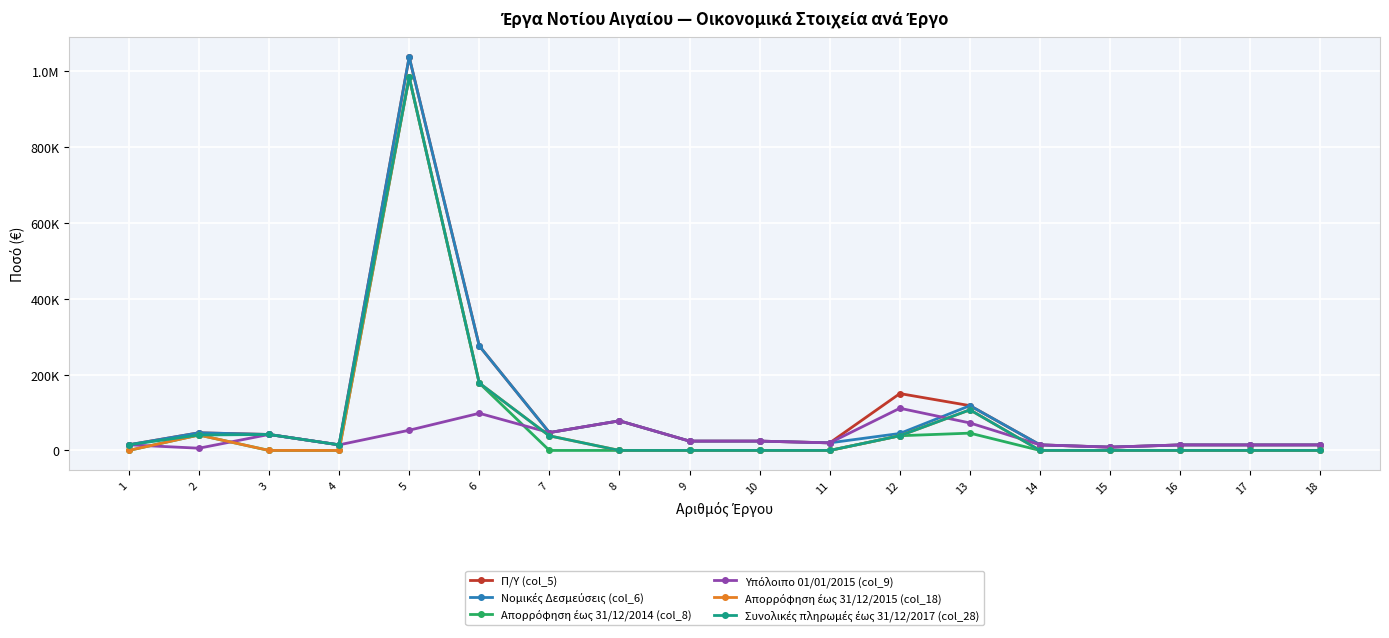

Which series has the largest total across all categories?

Π/Υ (col_5)